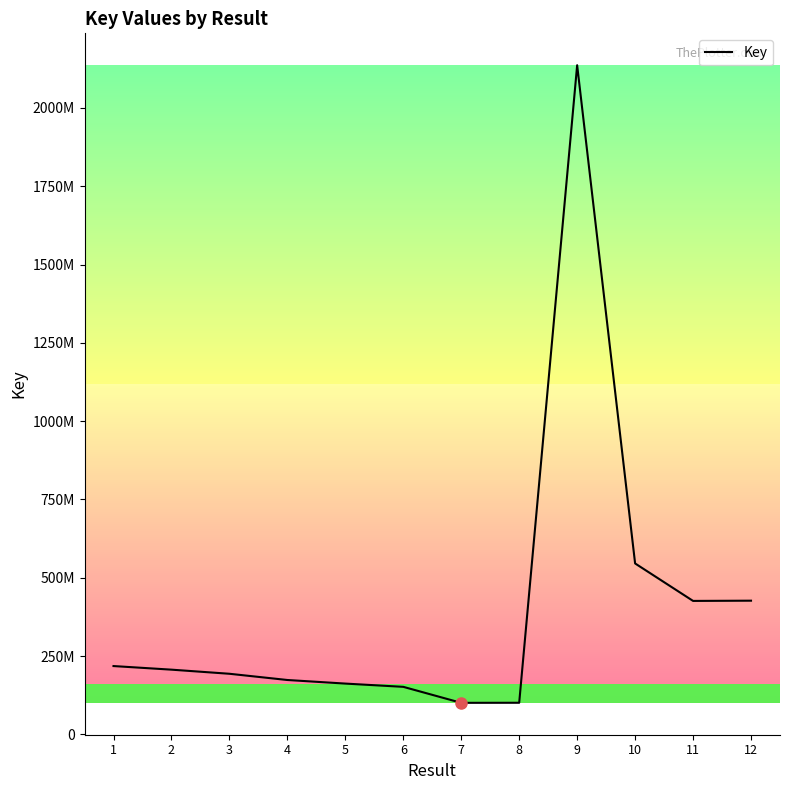

What is the greatest value displayed?

2136412860